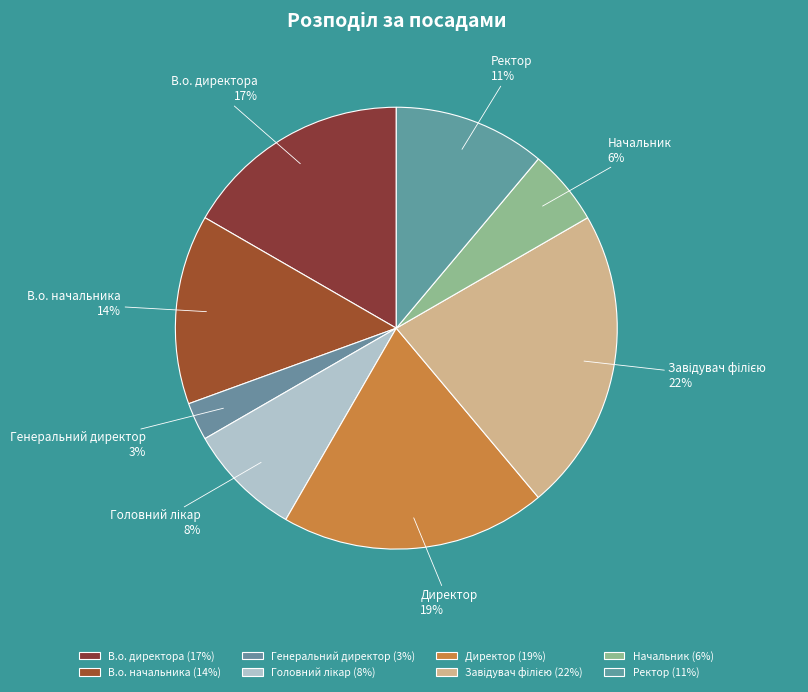

Is the sum of Директор and Ректор greater than half?

No